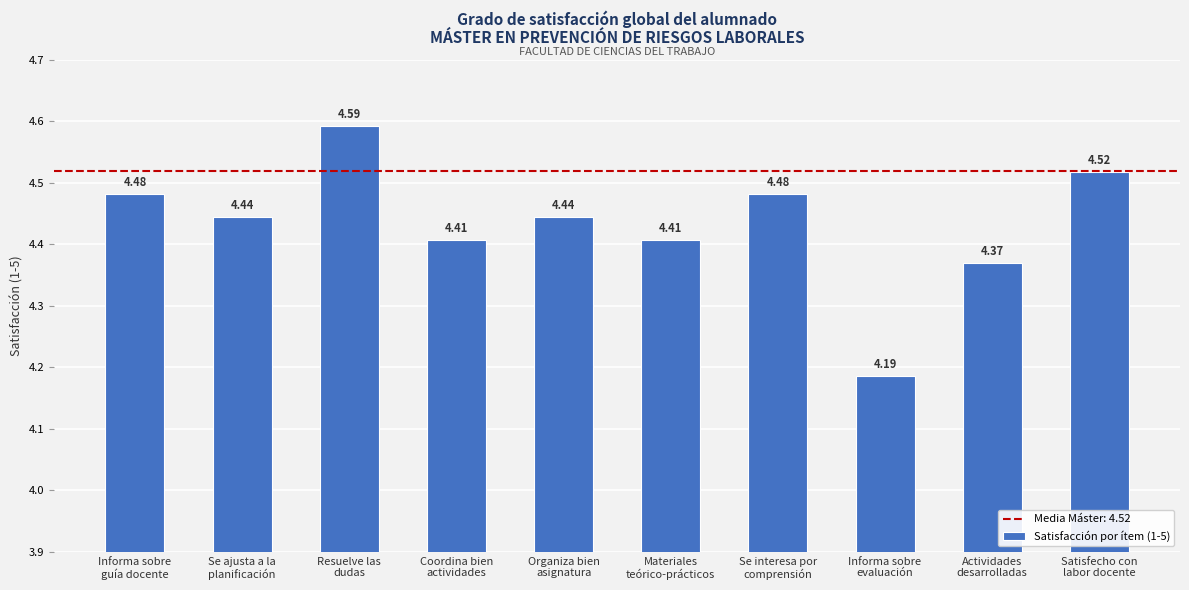

What is the sum of the values at Informa sobre
evaluación and Actividades
desarrolladas?

8.6